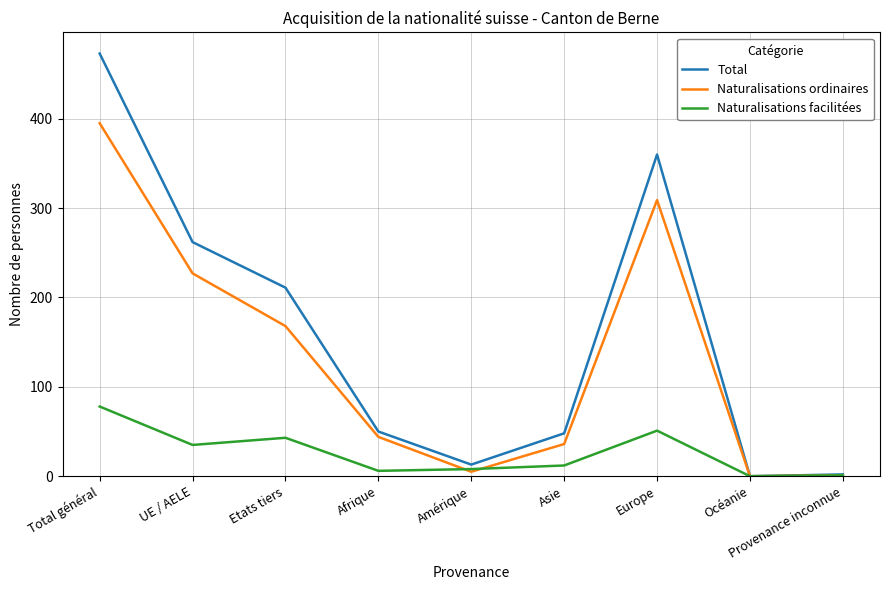

What is the difference between the Total values at Amérique and Europe?

347